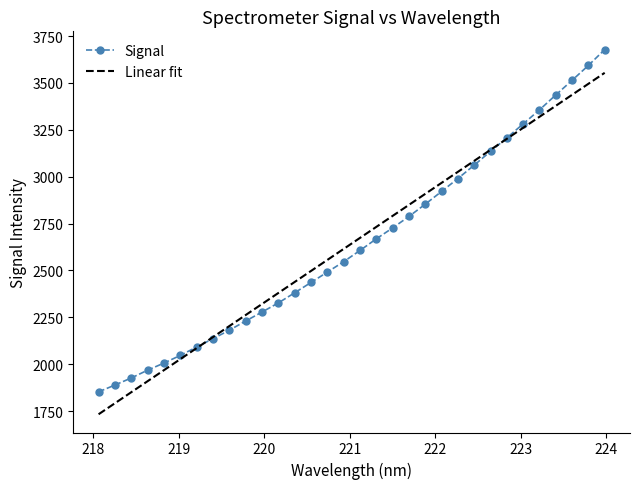

List the series in order of their peak value, lowest first.

Linear fit, Signal